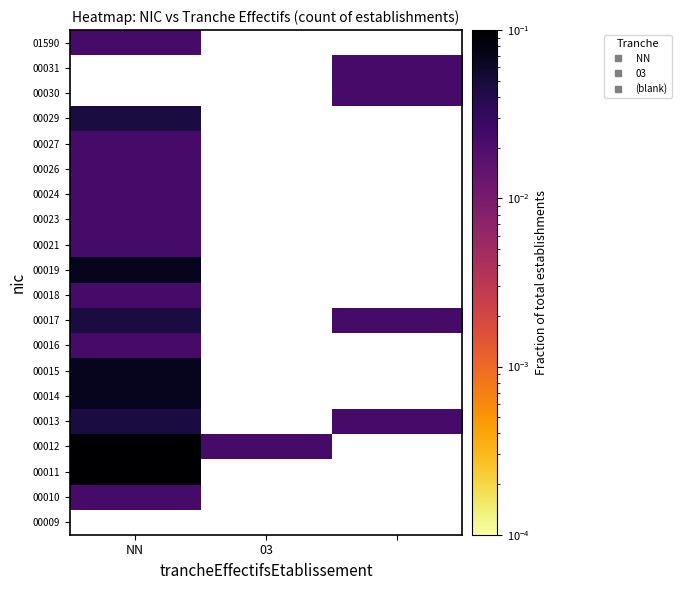

Between 2 and 03, which is larger?

03